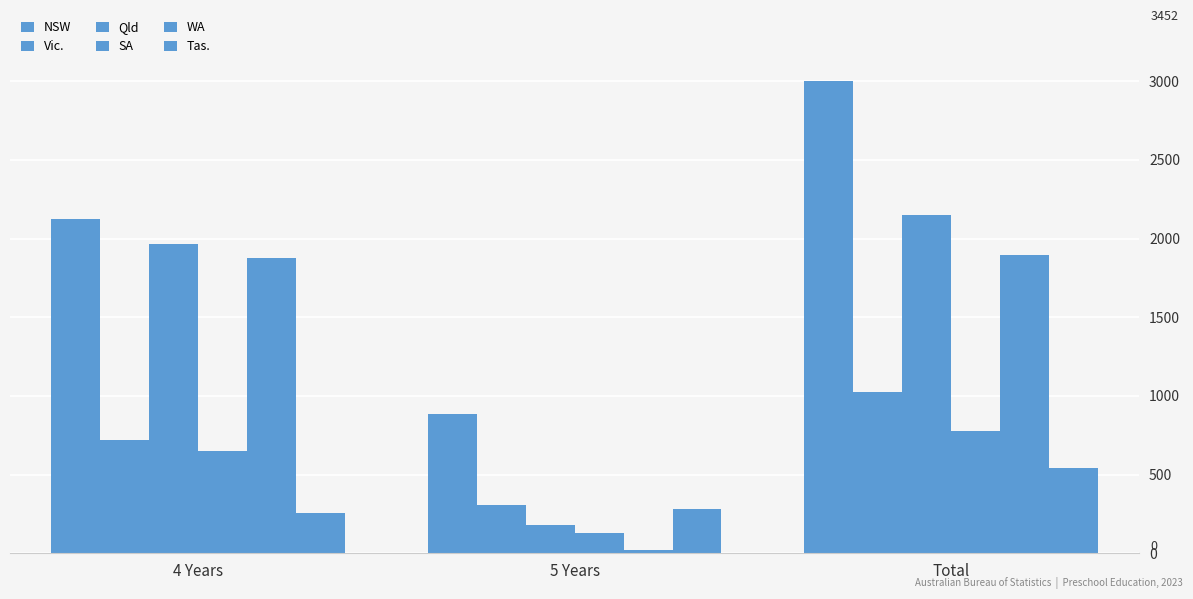

Reading right to left, transcribe all the data shown in this chart.

NSW: Total=3002	5 Years=882	4 Years=2125
Vic.: Total=1028	5 Years=307	4 Years=720
Qld: Total=2150	5 Years=179	4 Years=1968
SA: Total=779	5 Years=127	4 Years=650
WA: Total=1898	5 Years=21	4 Years=1876
Tas.: Total=540	5 Years=283	4 Years=255